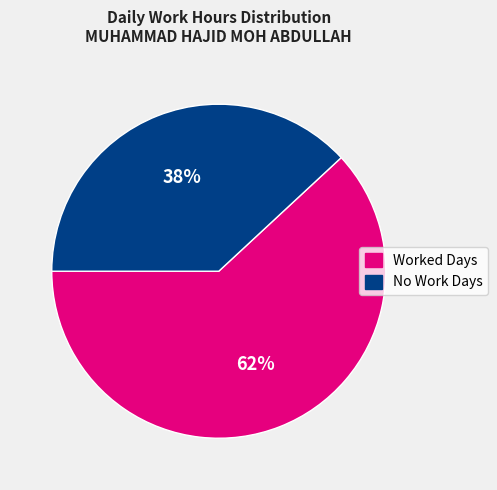

To the nearest percent, what is the average slice percentage?

50%